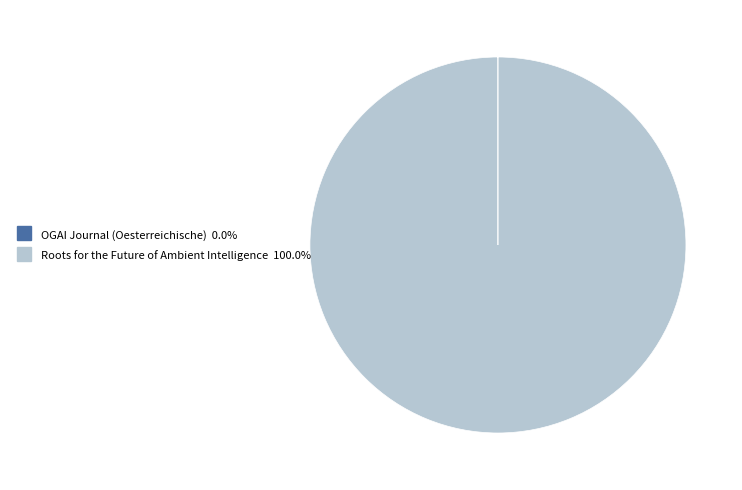

Does any single category account for the majority?

Yes